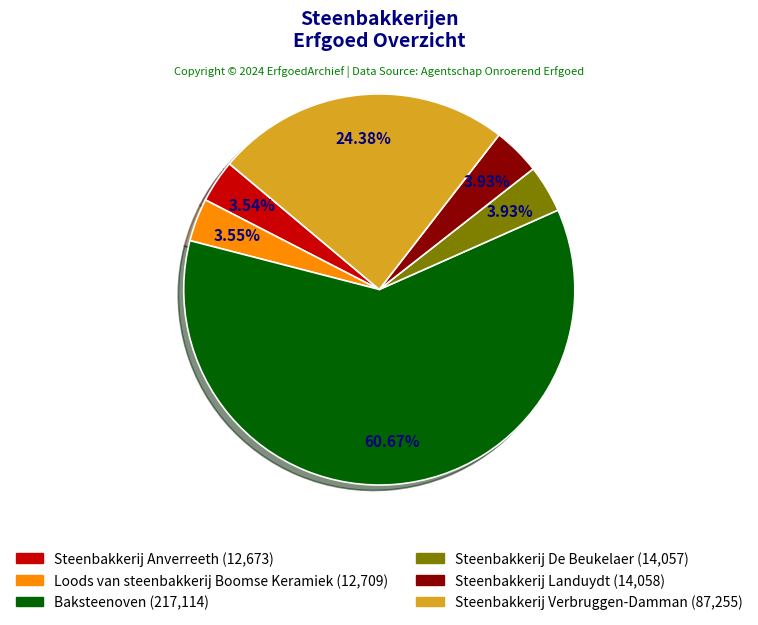

What is the ratio of the value at Baksteenoven to the value at Loods van steenbakkerij Boomse Keramiek?

17.1